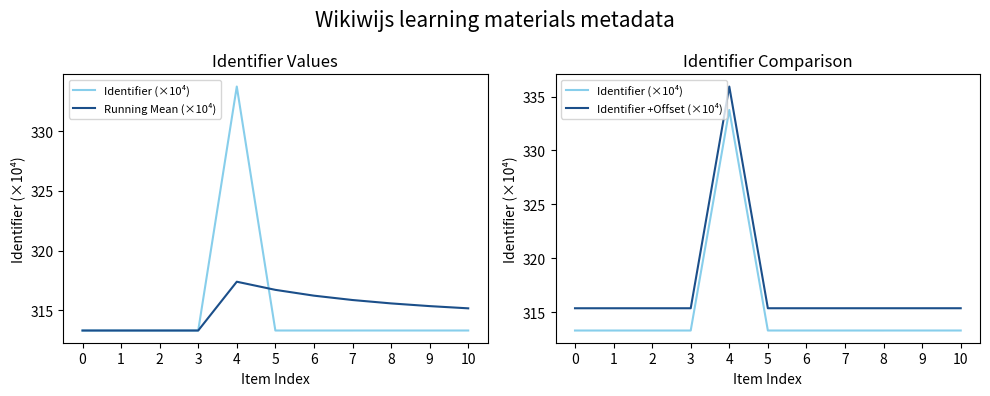

What value does the Identifier +Offset (×10⁴) series have at 1?

315.4